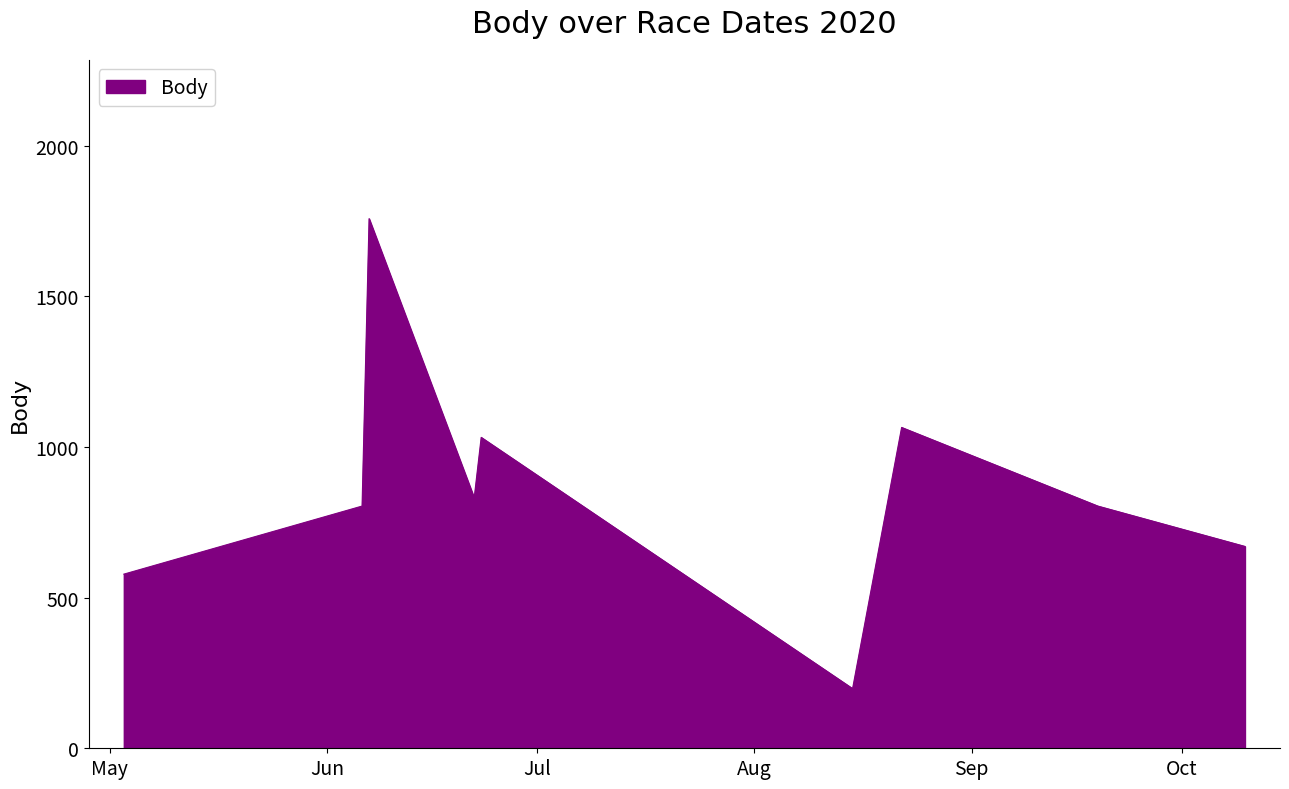

What is the sum of all values?

7740